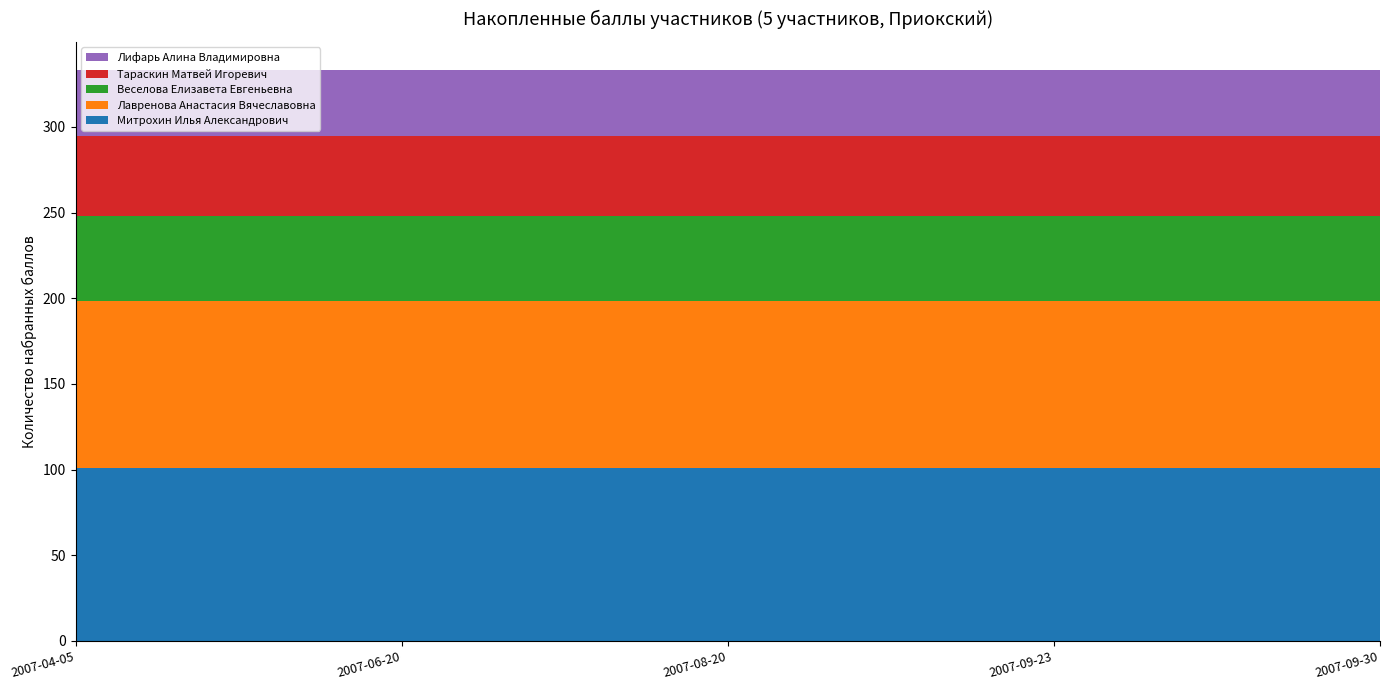

Reading left to right, transcribe all the data shown in this chart.

Митрохин Илья Александрович: 2007-04-05=101.0	2007-06-20=101.0	2007-08-20=101.0	2007-09-23=101.0	2007-09-30=101.0
Лавренова Анастасия Вячеславовна: 2007-04-05=97.5	2007-06-20=97.5	2007-08-20=97.5	2007-09-23=97.5	2007-09-30=97.5
Веселова Елизавета Евгеньевна: 2007-04-05=49.5	2007-06-20=49.5	2007-08-20=49.5	2007-09-23=49.5	2007-09-30=49.5
Тараскин Матвей Игоревич: 2007-04-05=46.5	2007-06-20=46.5	2007-08-20=46.5	2007-09-23=46.5	2007-09-30=46.5
Лифарь Алина Владимировна: 2007-04-05=38.5	2007-06-20=38.5	2007-08-20=38.5	2007-09-23=38.5	2007-09-30=38.5